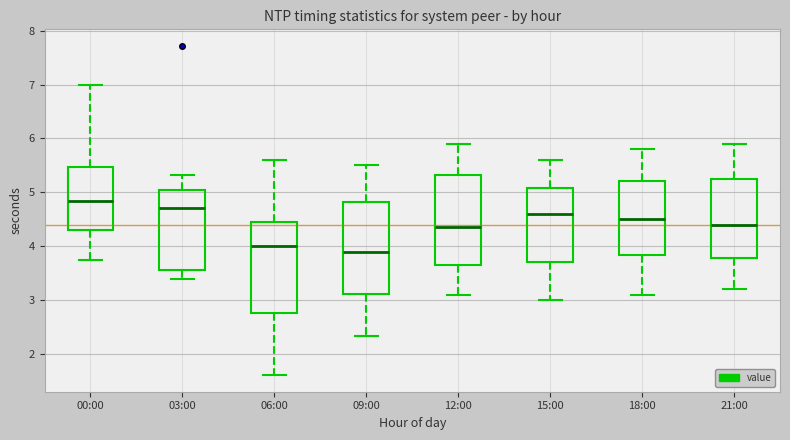

Which box has the highest median line?

00:00